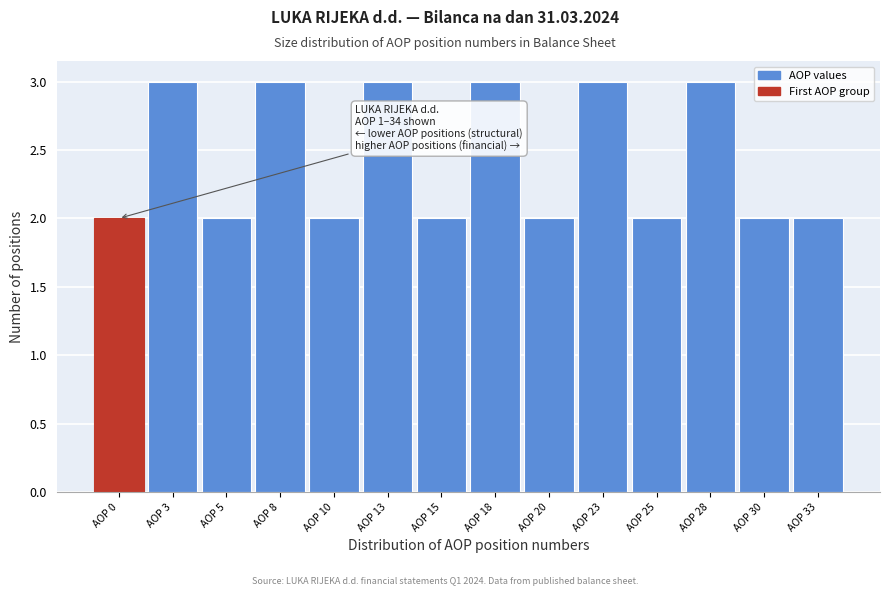

Reading right to left, what are all the values shown in this chart?

AOP 33=2	AOP 30=2	AOP 28=3	AOP 25=2	AOP 23=3	AOP 20=2	AOP 18=3	AOP 15=2	AOP 13=3	AOP 10=2	AOP 8=3	AOP 5=2	AOP 3=3	AOP 0=2